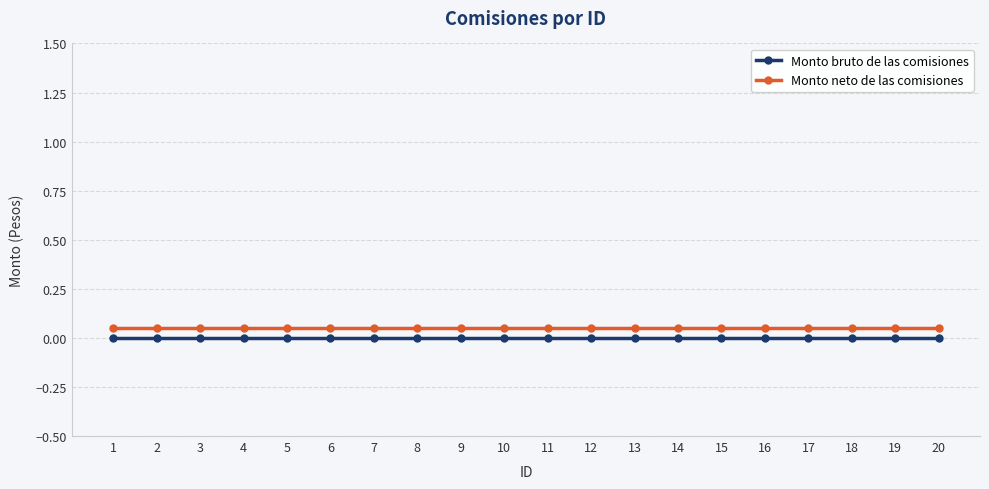

Does the chart have visible grid lines?

Yes